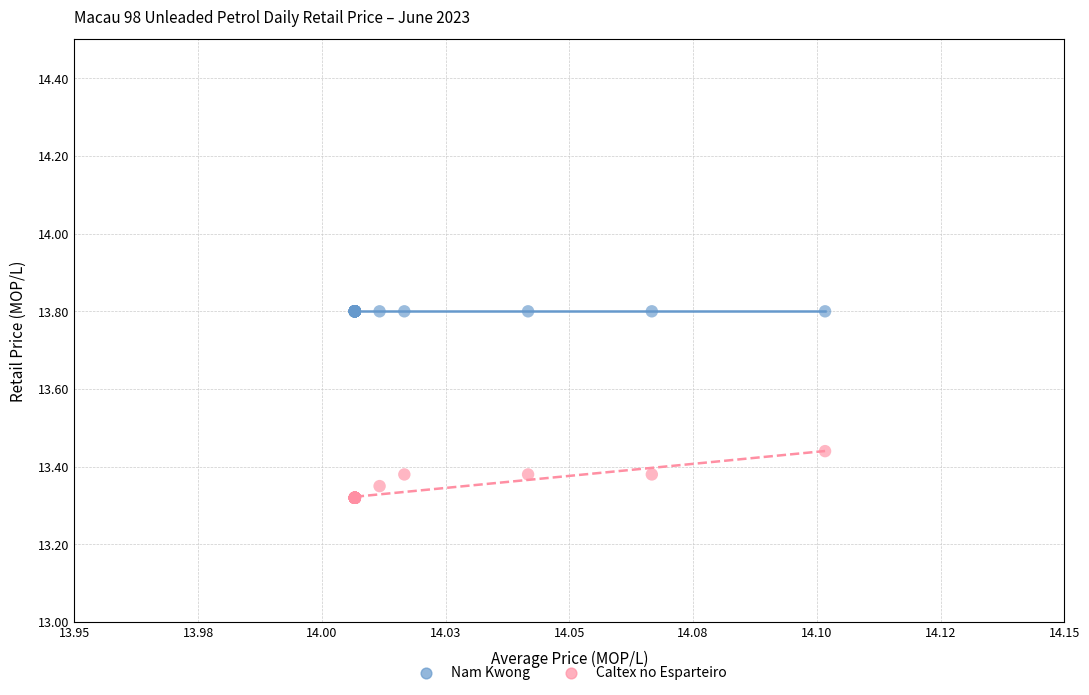

What are all the series names shown in the legend?

Nam Kwong, Caltex no Esparteiro